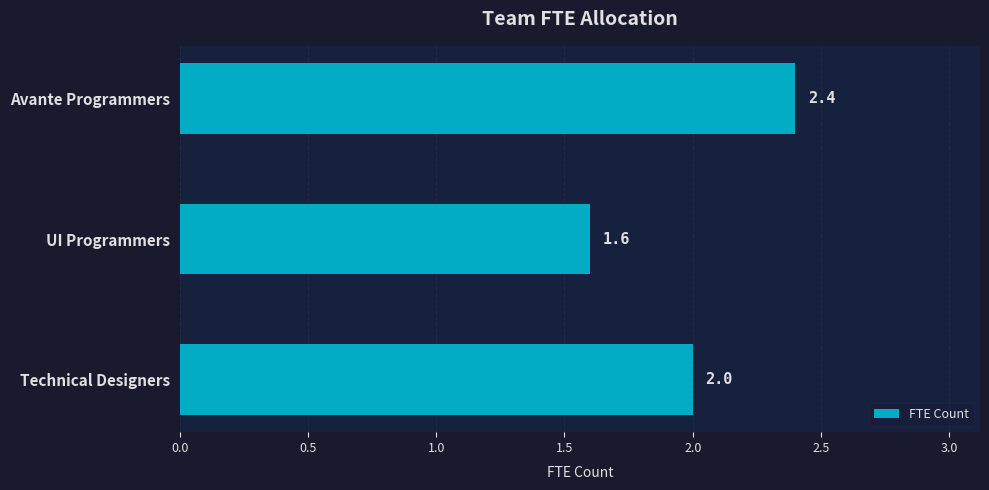

What is the value of the 1st bar from the top?

2.4